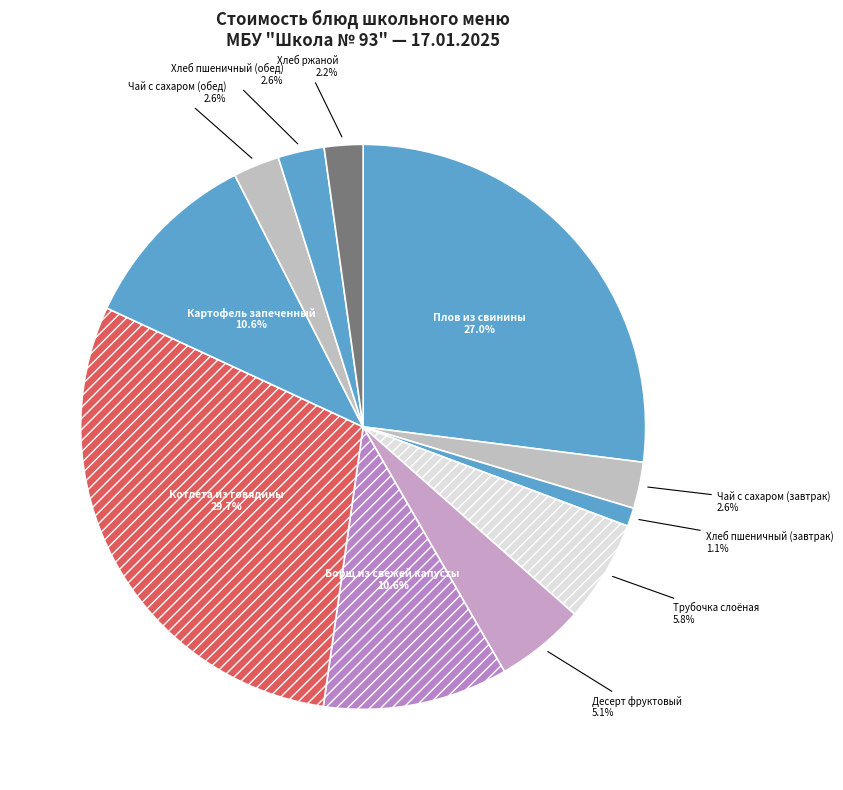

Combined, do Чай с сахаром (завтрак) and Трубочка слоёная account for over 50%?

No